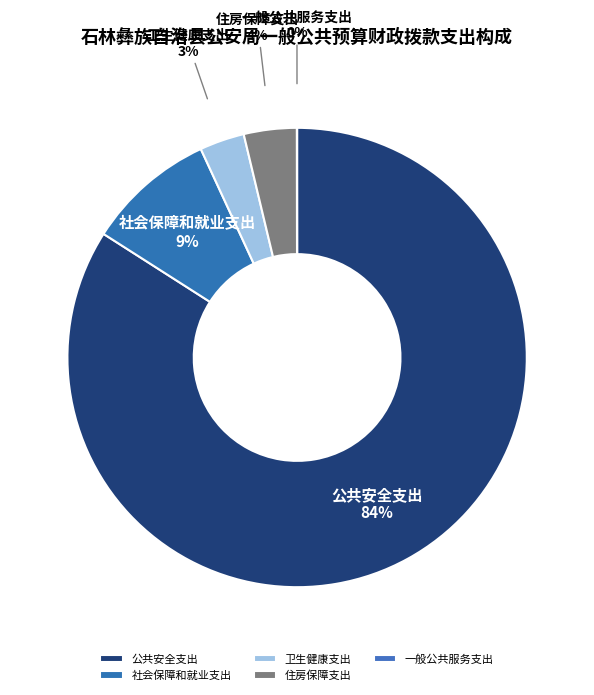

True or false: 社会保障和就业支出 accounts for 9% of the total.

True